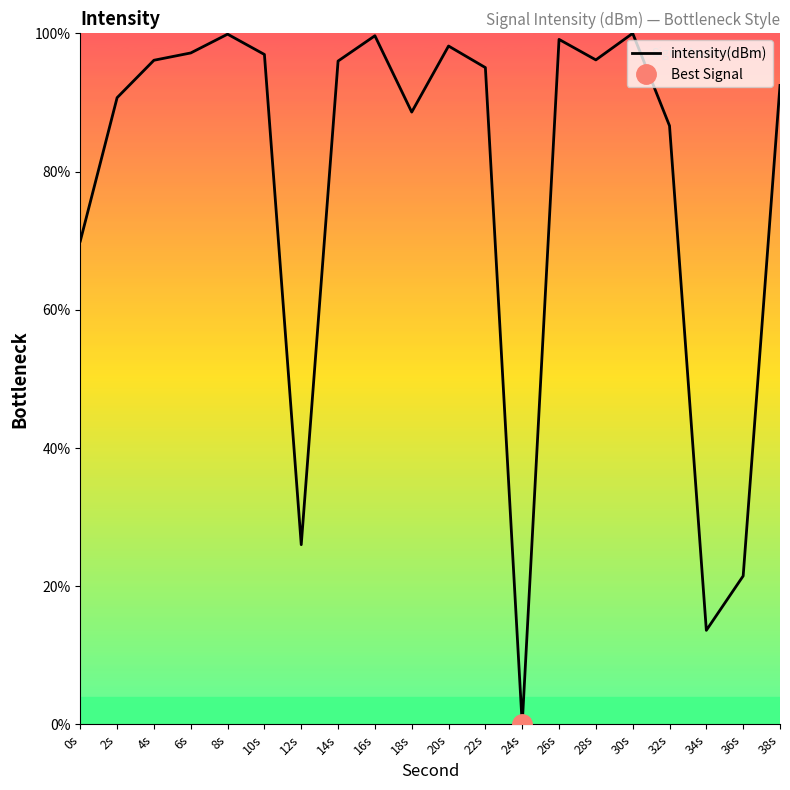

What is the value of the 17th point from the left?

86.6